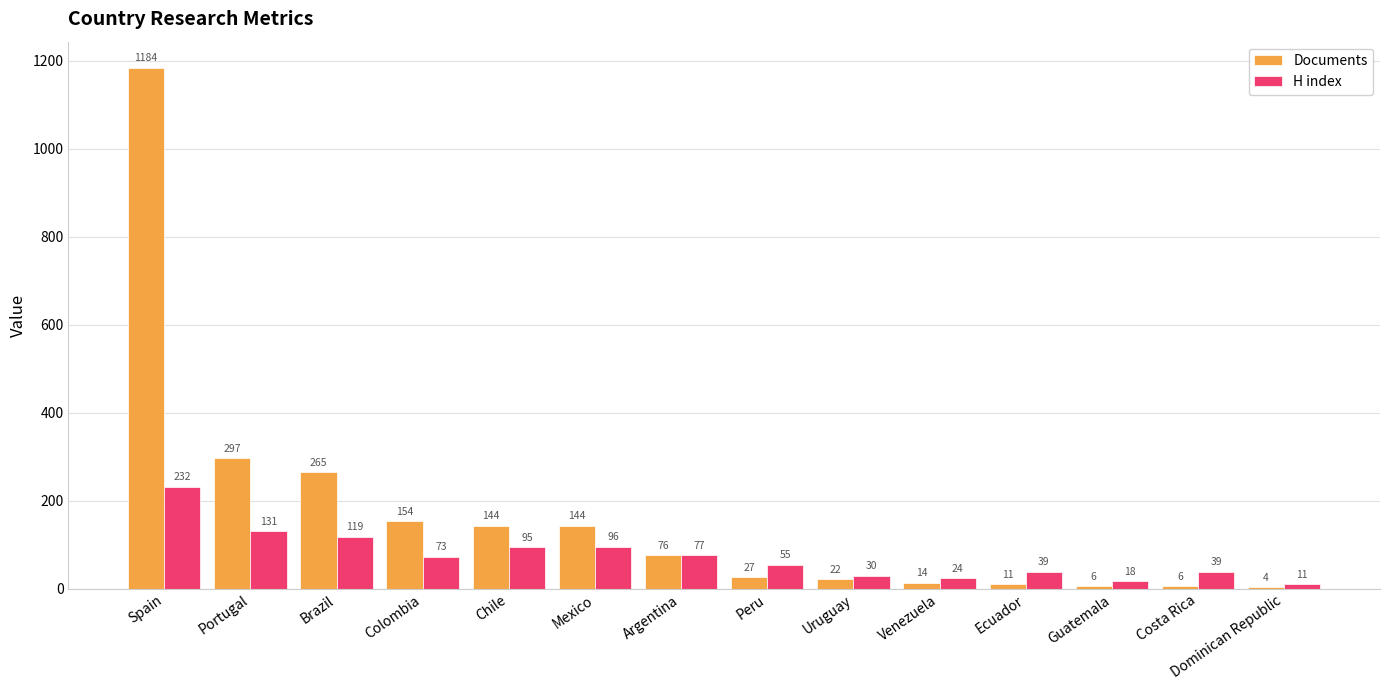

What is the difference between the H index values at Peru and Costa Rica?

16